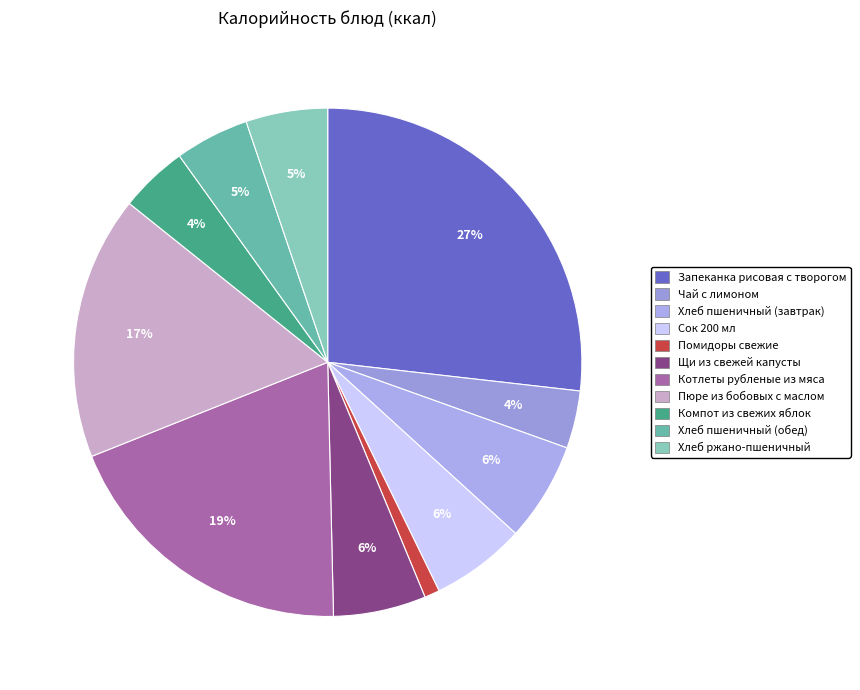

Combined, do Хлеб пшеничный (завтрак) and Пюре из бобовых с маслом account for over 50%?

No